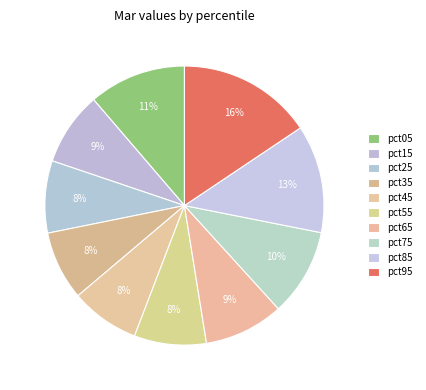

How many segments does this pie chart have?

10